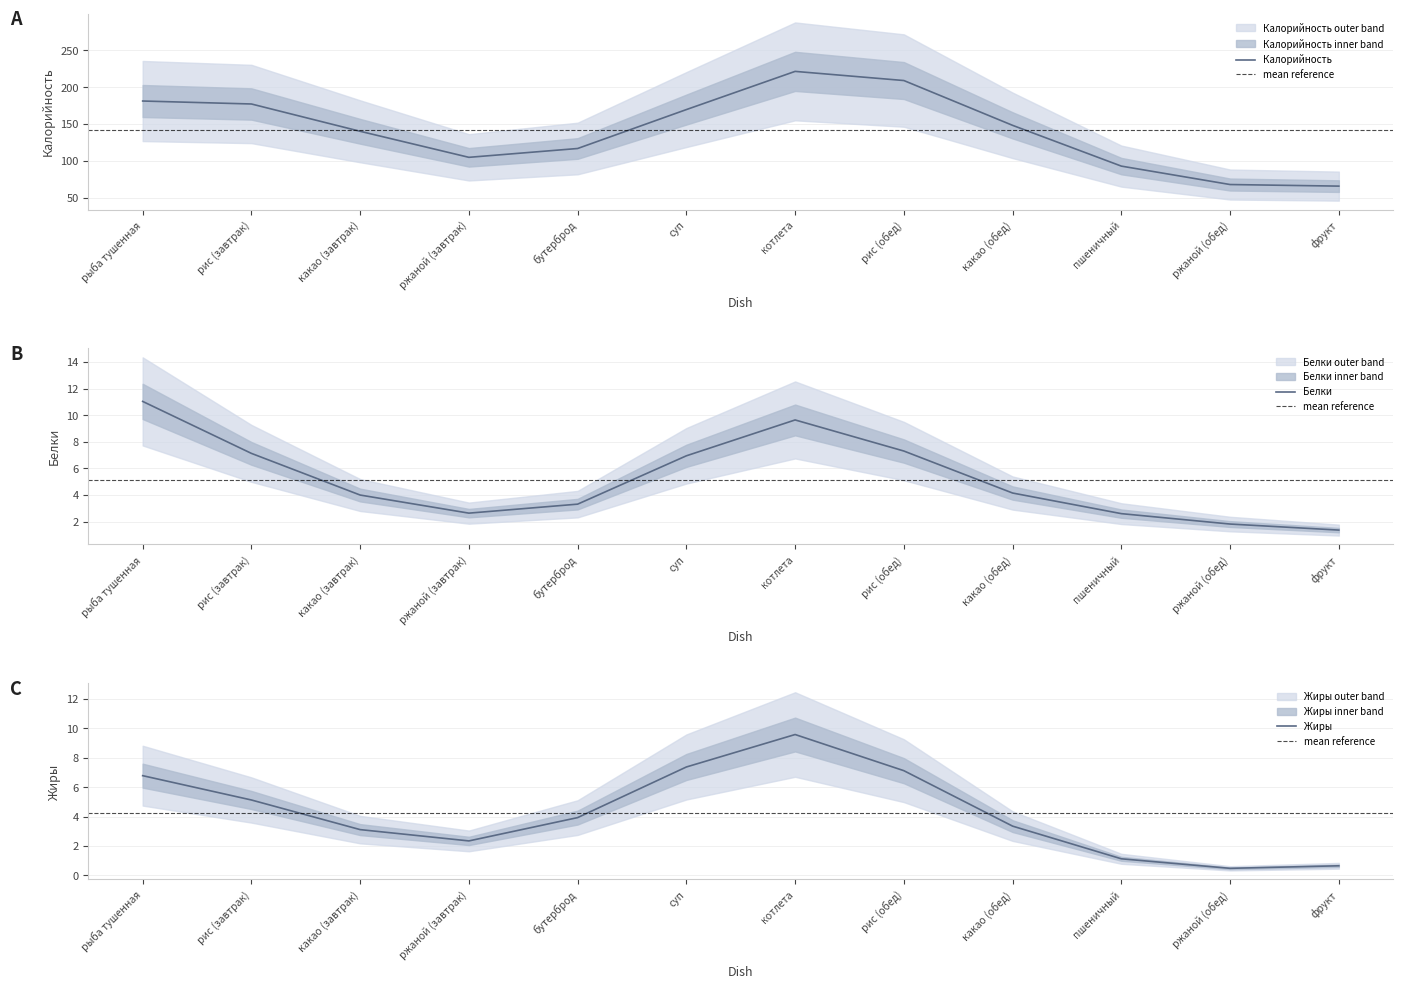

How many values in the Белки series are below 4?

5